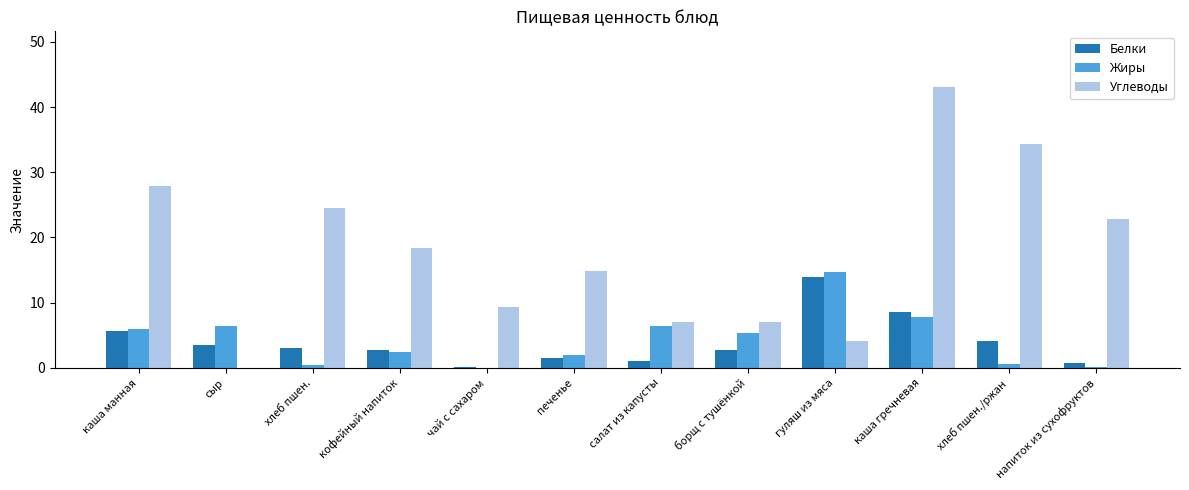

What is the maximum value shown in the chart?

43.0